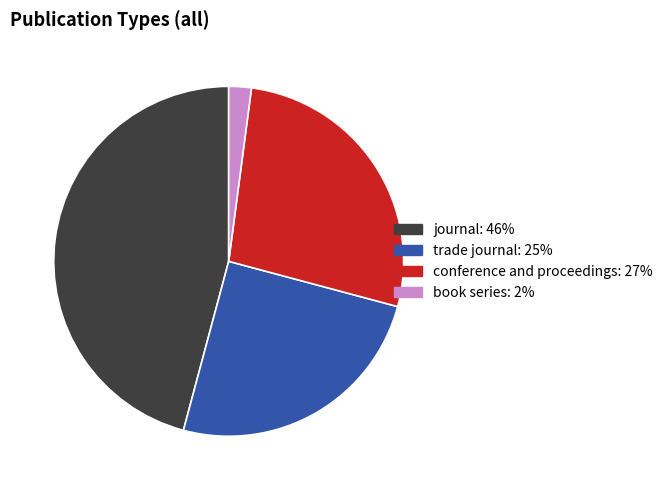

Between conference and proceedings and journal, which is larger?

journal